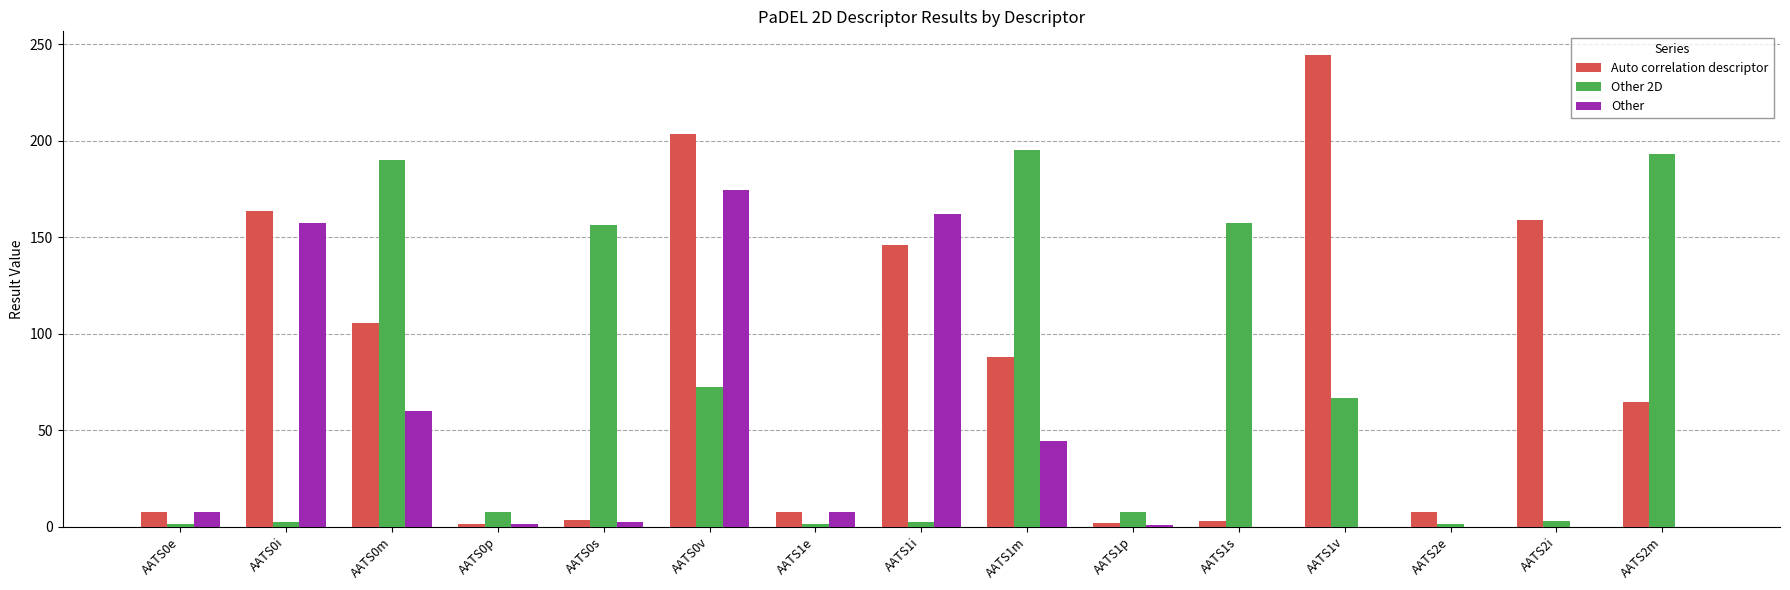

Does the chart contain stacked bars?

No